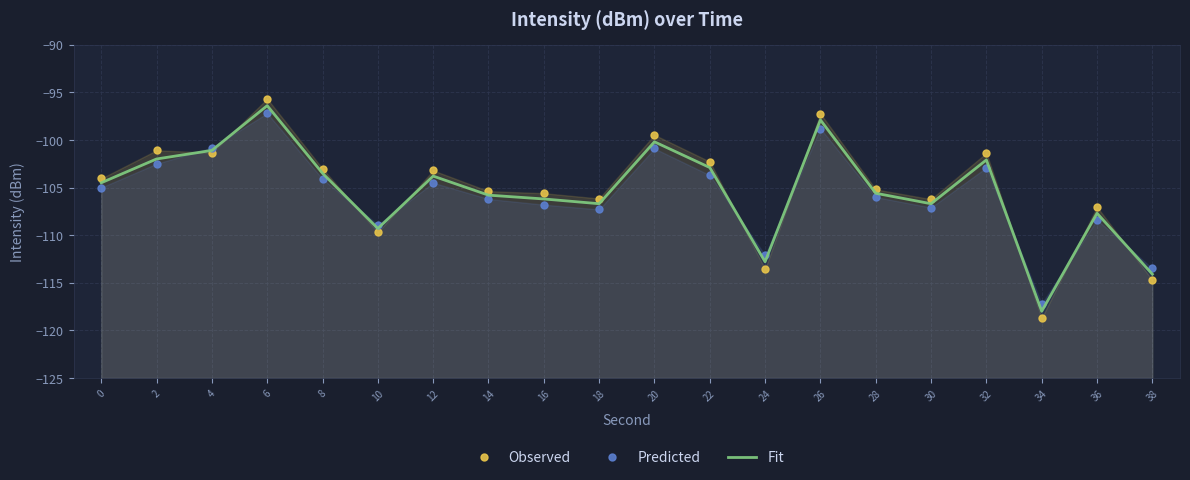

Reading left to right, list all the values displayed in this chart.

Observed: -104.0	-101.1	-101.3	-95.7	-103.0	-109.7	-103.2	-105.4	-105.6	-106.2	-99.5	-102.3	-113.6	-97.2	-105.2	-106.2	-101.4	-118.7	-107.0	-114.7
Predicted: -105.0	-102.5	-100.8	-97.2	-104.1	-108.9	-104.5	-106.2	-106.8	-107.3	-100.9	-103.7	-112.1	-98.8	-106.0	-107.1	-102.9	-117.2	-108.4	-113.5
Fit: -104.5	-102.0	-101.1	-96.4	-103.5	-109.3	-103.8	-105.8	-106.2	-106.7	-100.2	-102.9	-112.8	-97.9	-105.6	-106.7	-102.1	-118.0	-107.7	-114.1